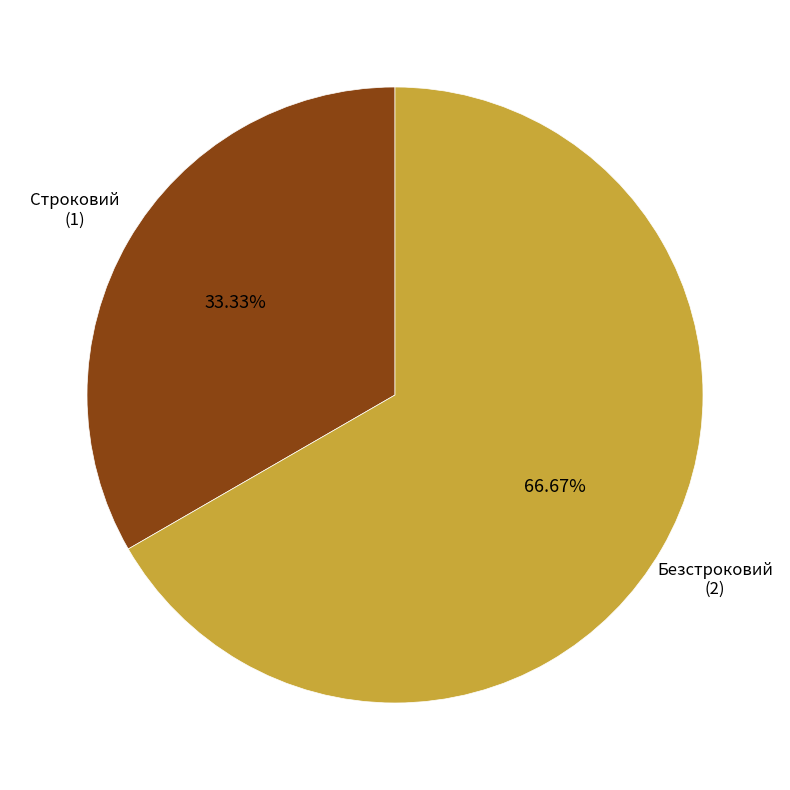

Count the number of slices in the pie.

2